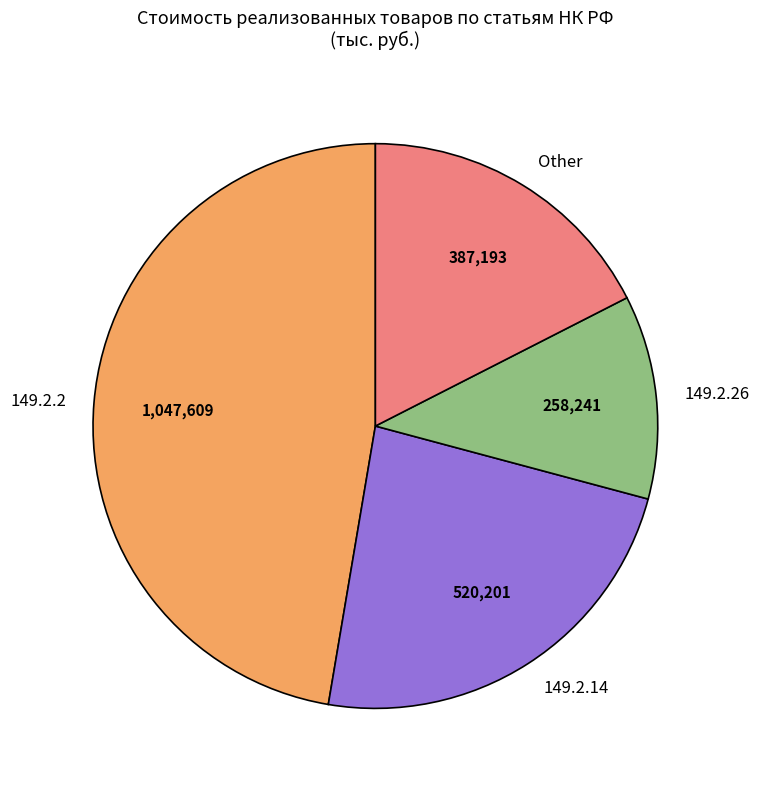

Combined, do Other and 149.2.14 account for over 50%?

No